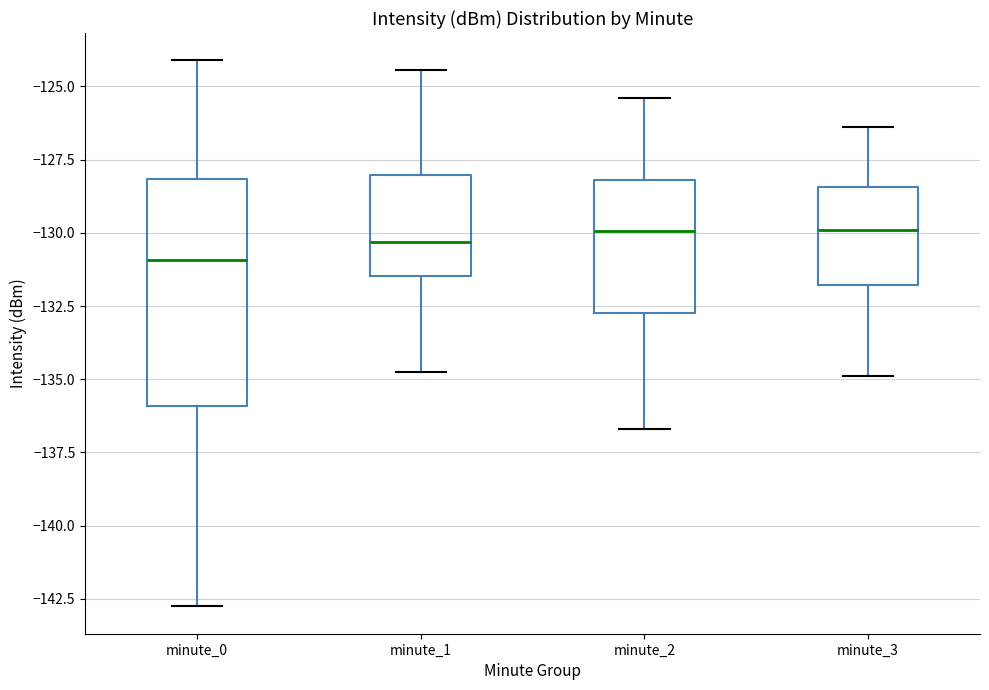

Reading left to right, transcribe this box plot: for each box, give where its median line is, the range the box spans, and where its two whiskers end, as read against the y-axis. The values are not printed on the chart, so give them approximately, as read against the axis.

minute_0: median -131.0, box -136.0 to -128.0, whiskers -143.0 to -124.0
minute_1: median -130.5, box -131.5 to -128.0, whiskers -135.0 to -124.5
minute_2: median -130.0, box -132.5 to -128.0, whiskers -136.5 to -125.5
minute_3: median -130.0, box -132.0 to -128.5, whiskers -135.0 to -126.5